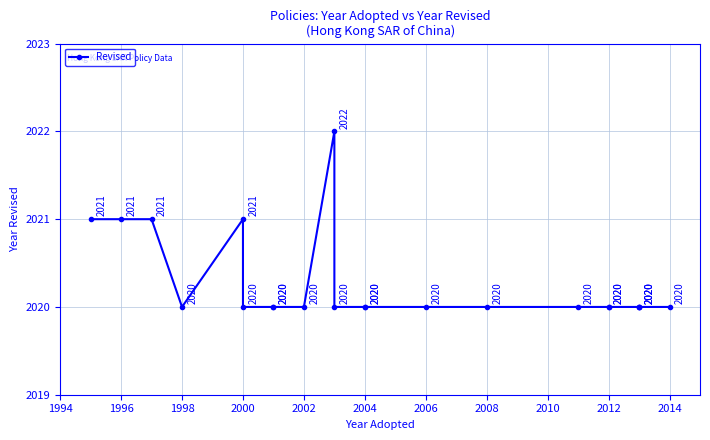

Where is the first local maximum?

2000